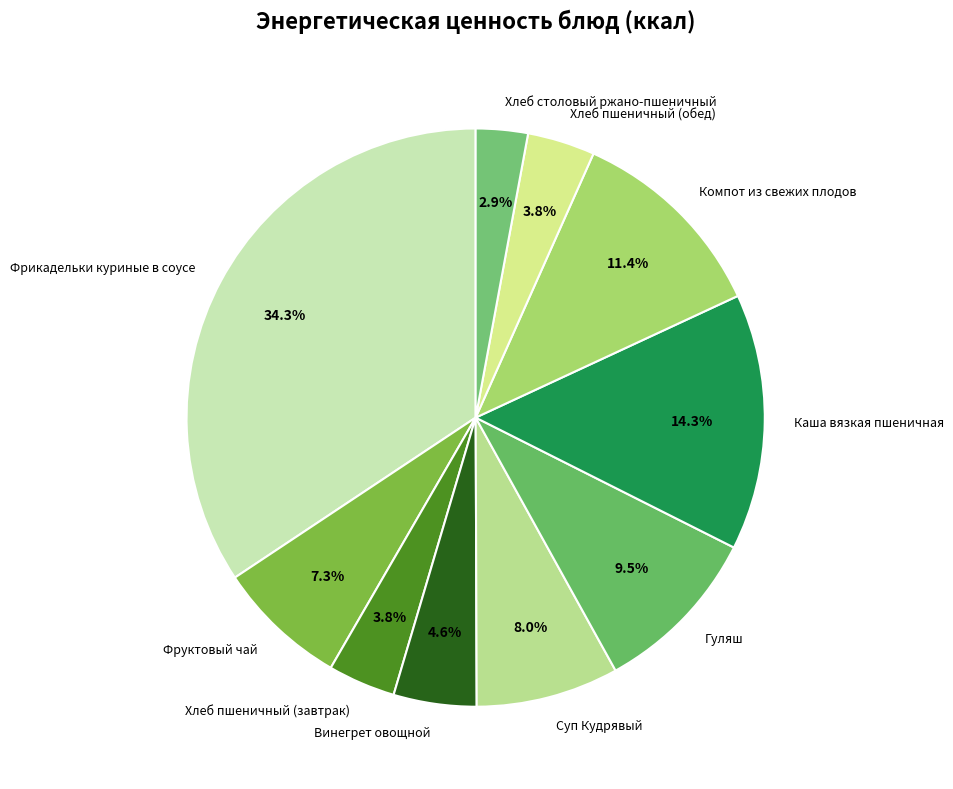

Is there a majority slice in this chart?

No